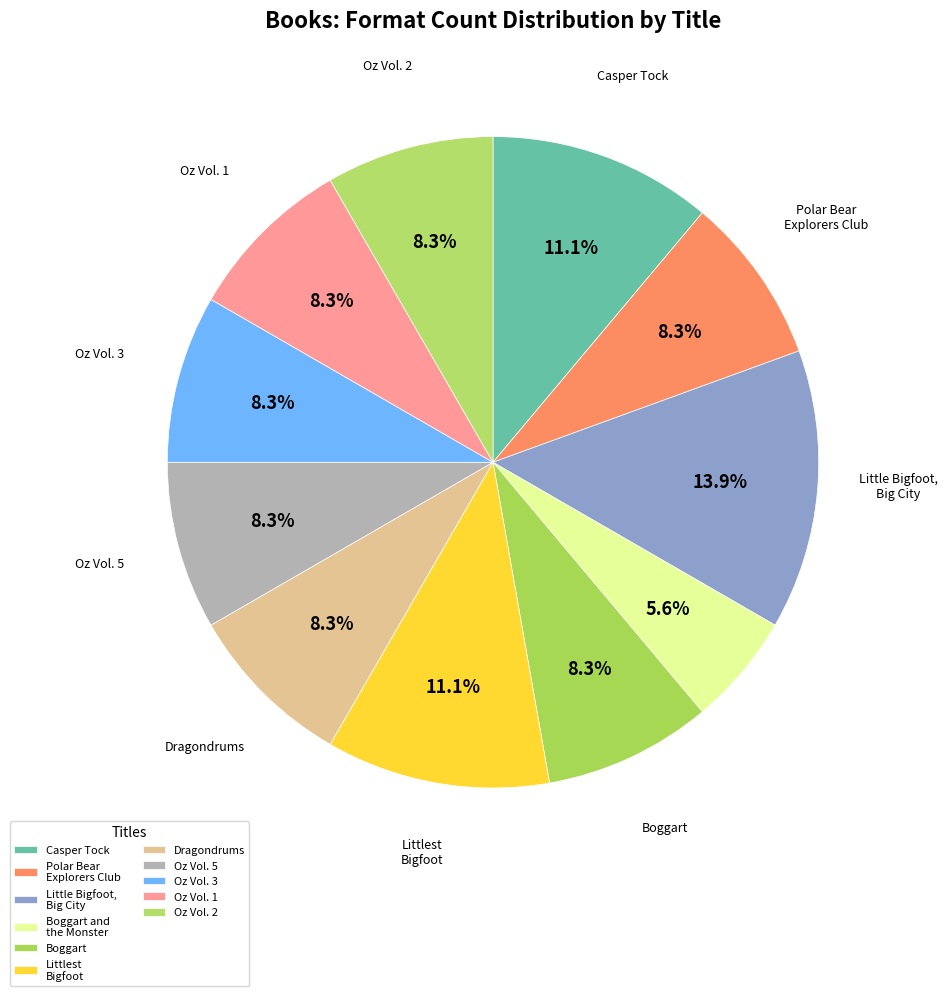

How many slices are in this pie chart?

11